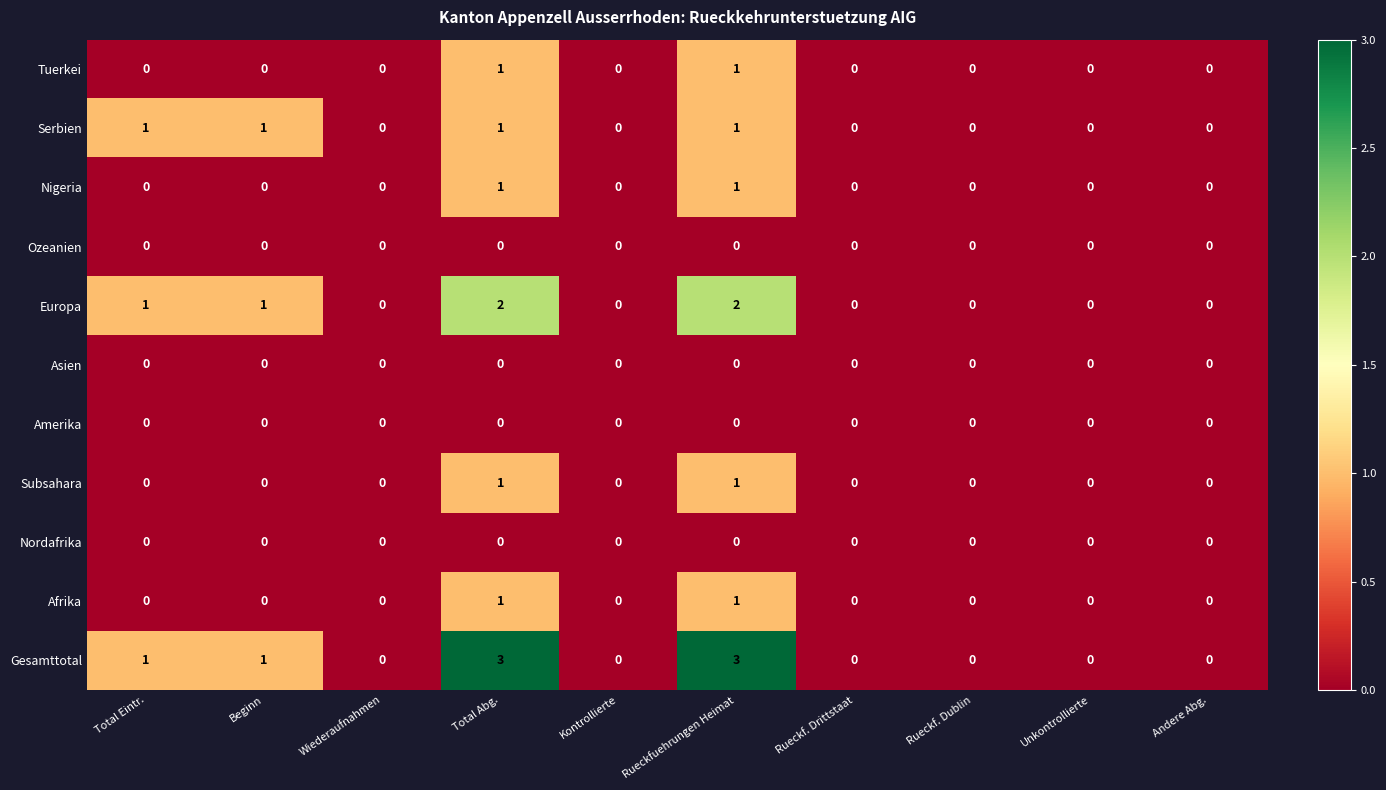

How many Tuerkei values are between 0 and 1?

10